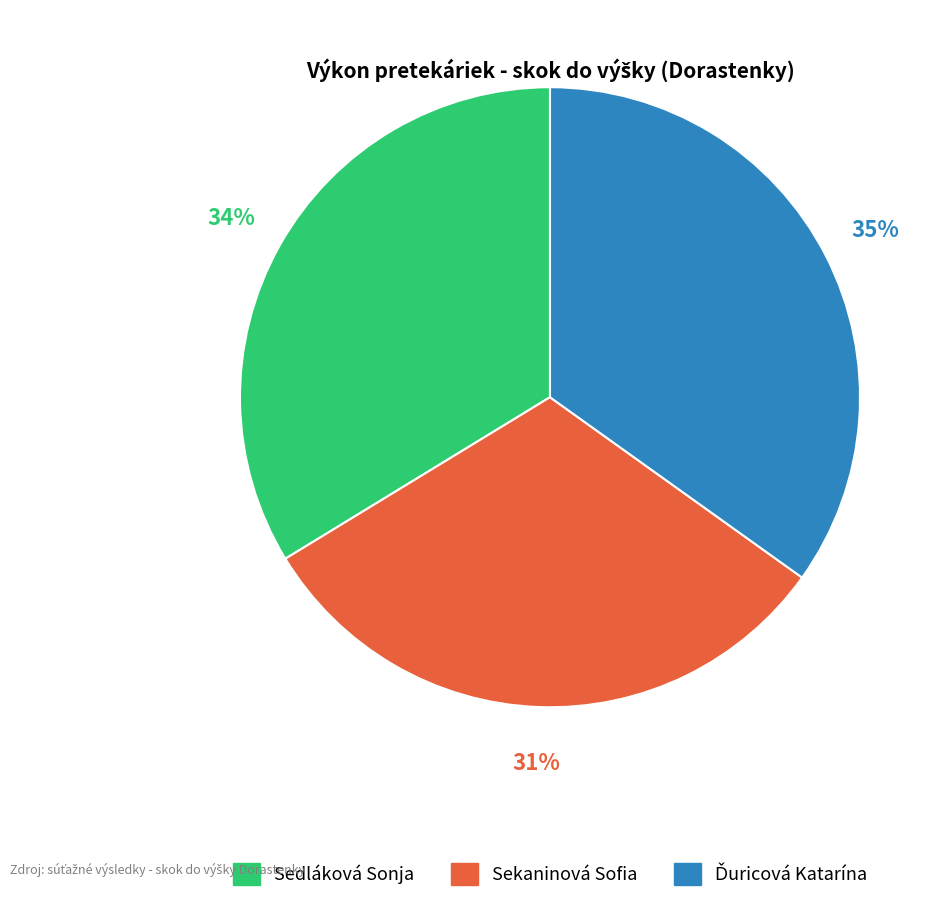

Approximately how many times larger is the value at Sedláková Sonja compared to Sekaninová Sofia?

1.1